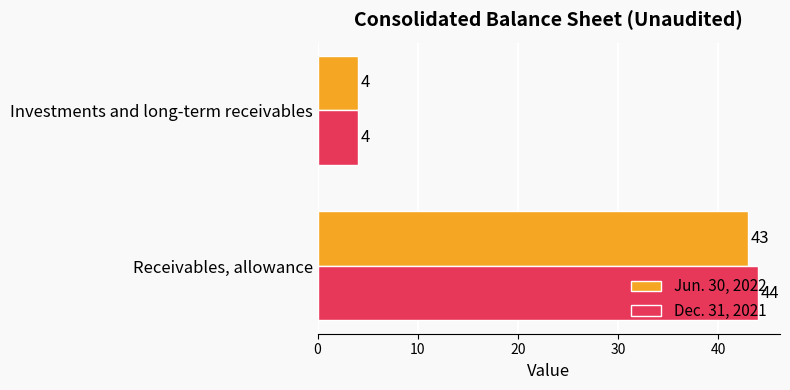

What is the smallest value displayed?

4